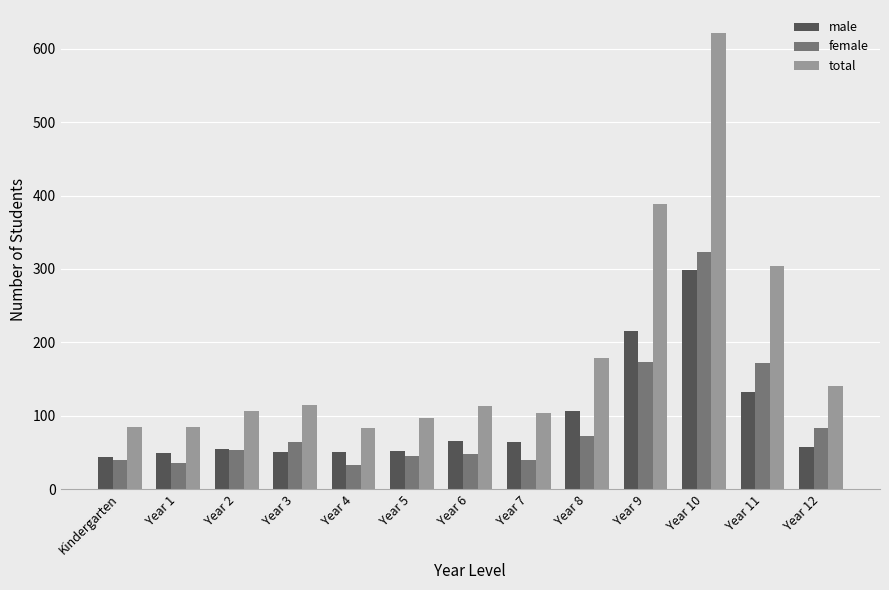

What position from the left is Year 6?

7